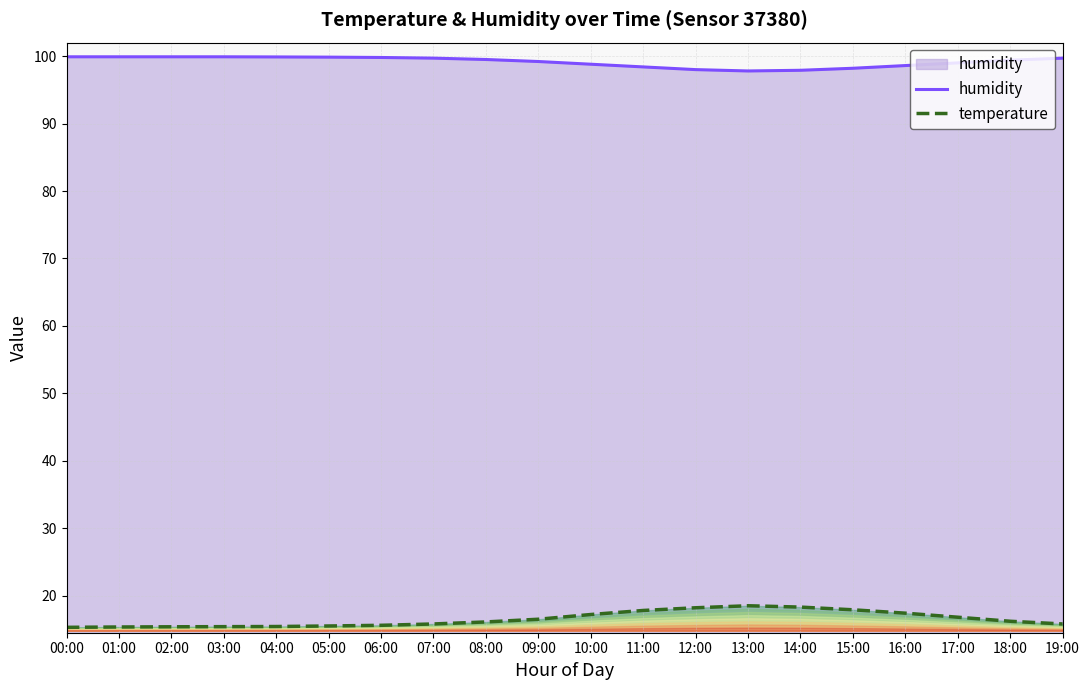

What is the label of the 12th point from the left?

11:00